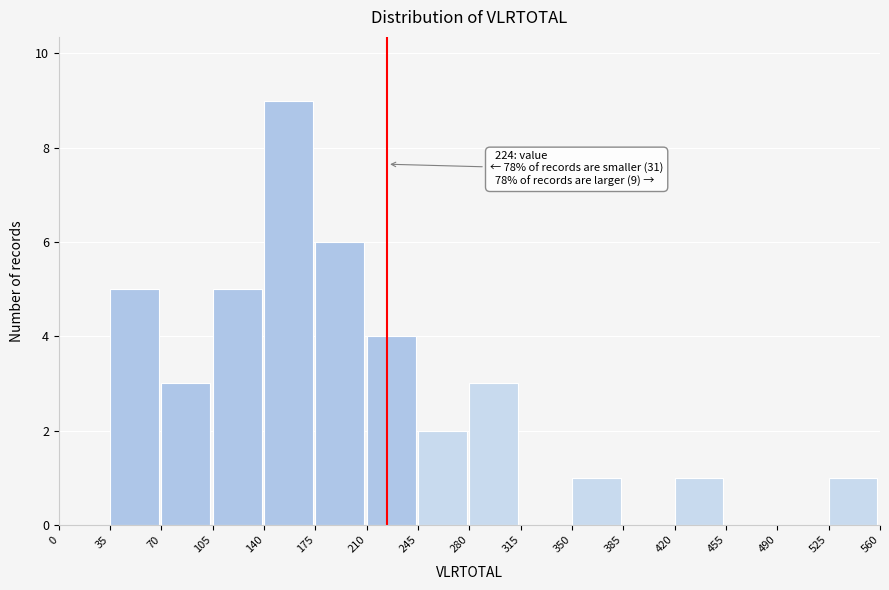

Over which range of the x-axis is the bar tallest?

140 to 175